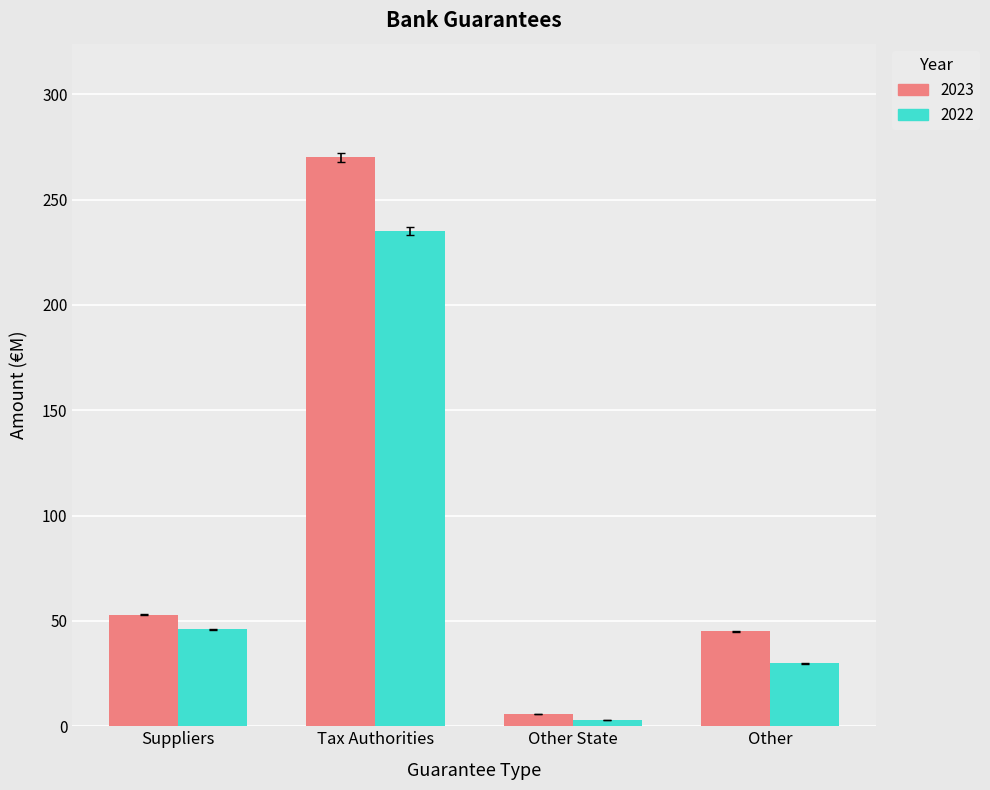

Reading left to right, what are all the values shown in this chart?

2023: 53	270	6	45
2022: 46	235	3	30